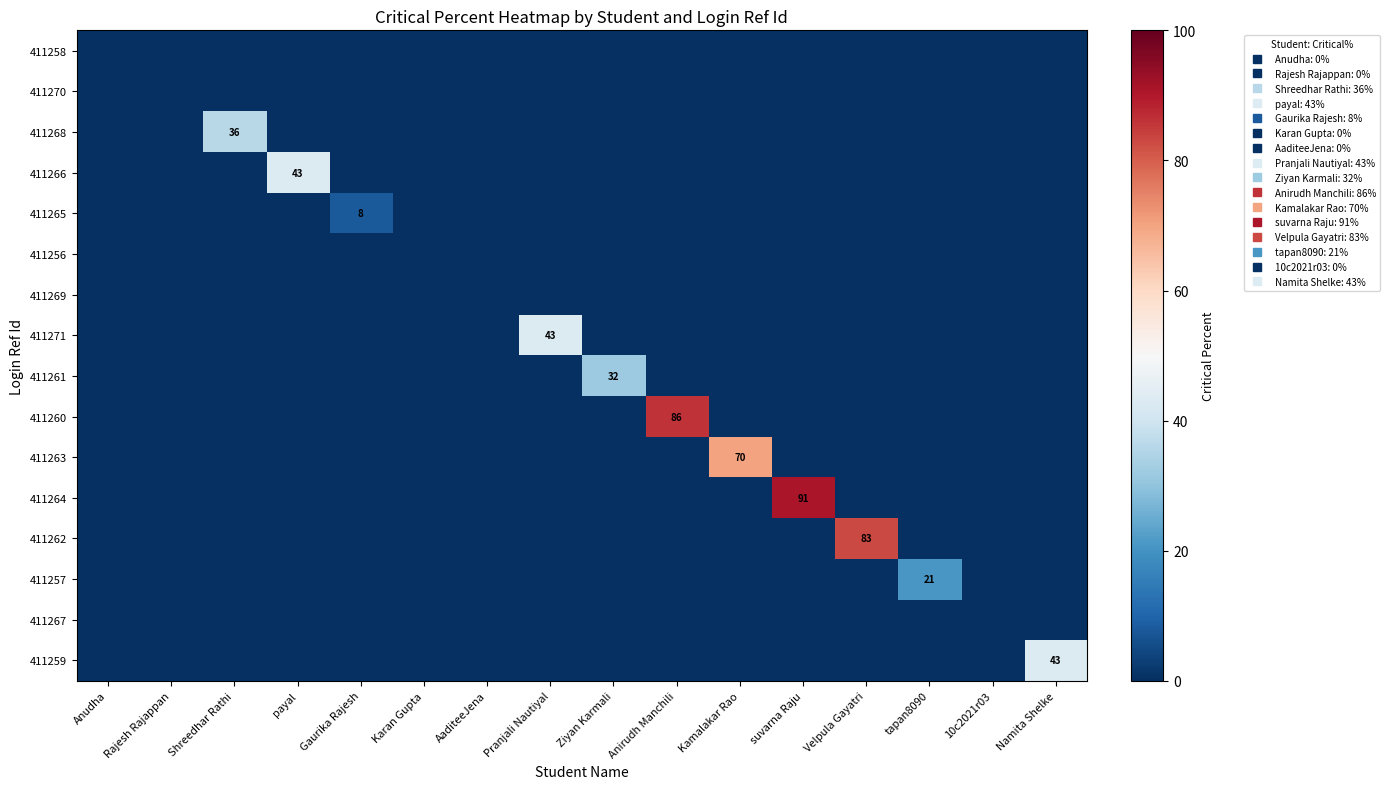

At which category is the sum across all series the highest?

suvarna Raju